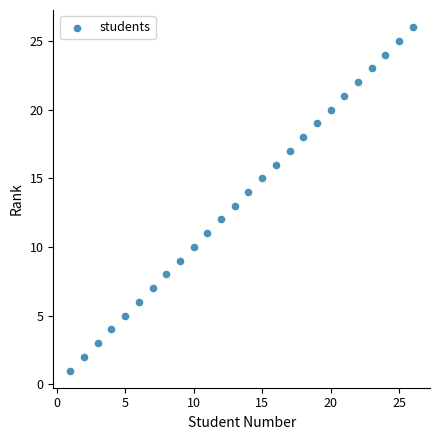

What is the range of X values (max minus min)?

25